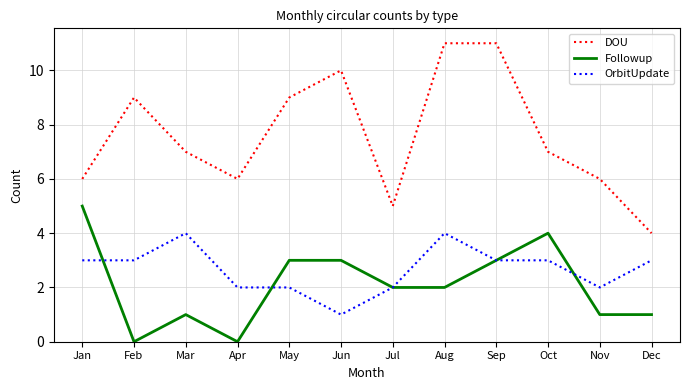

What is the difference between the maximum and minimum values in the DOU series?

7